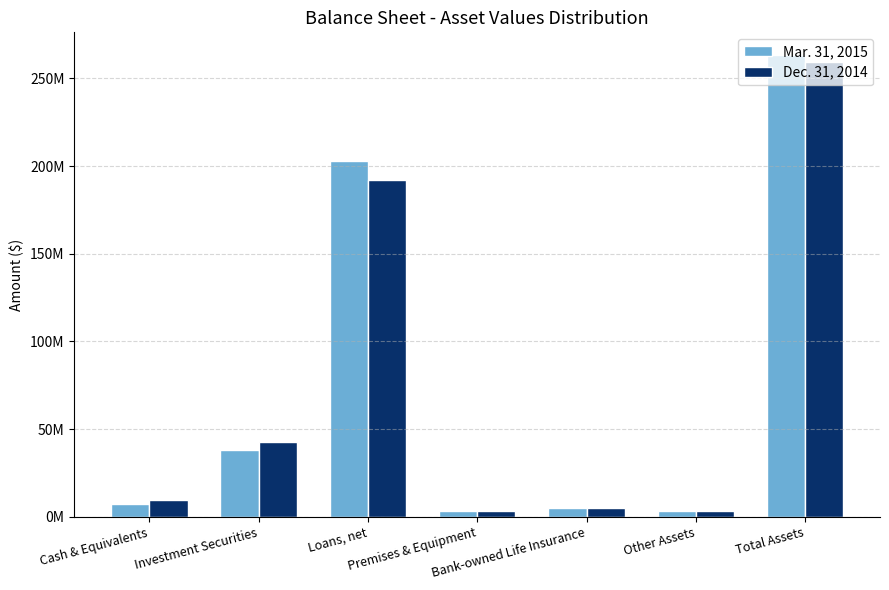

At Premises & Equipment, list the series in order from largest to smallest.

Mar. 31, 2015, Dec. 31, 2014